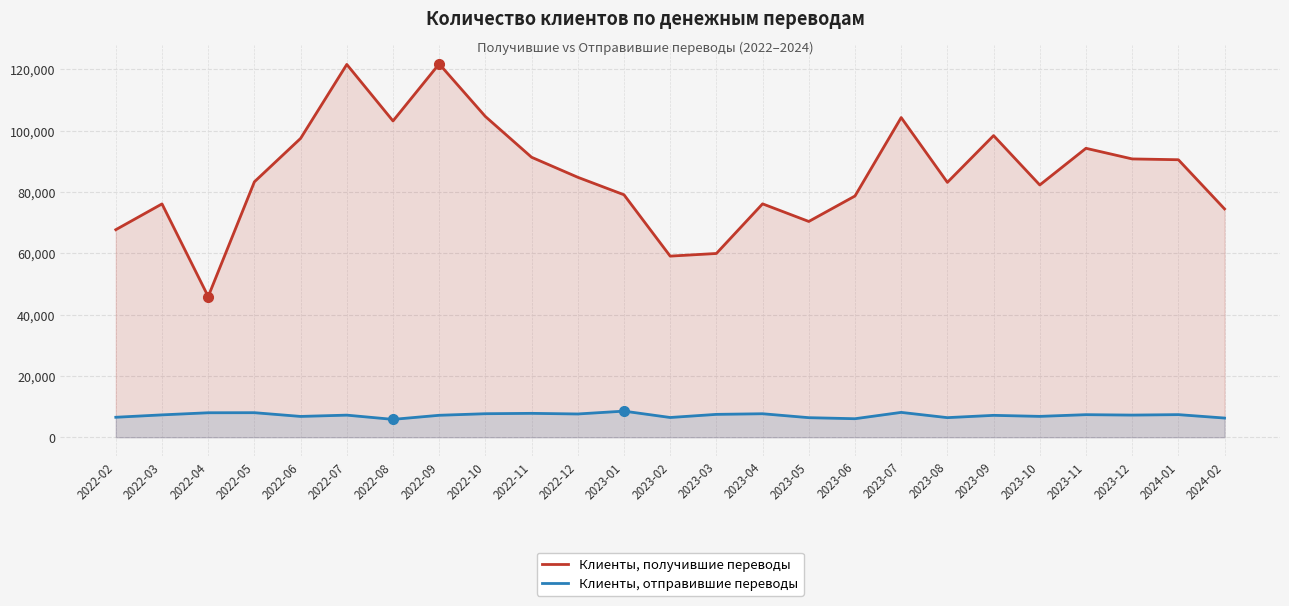

At which label does Клиенты, получившие переводы reach its peak?

2022-09